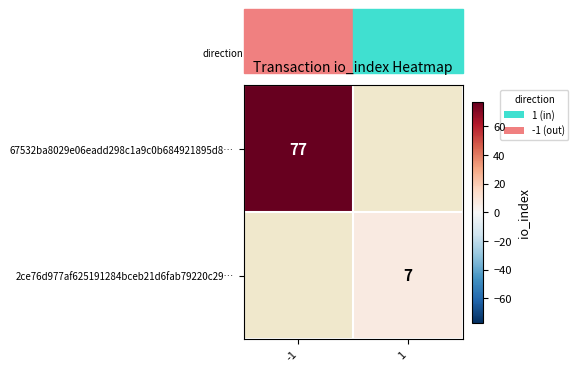

Which category has the highest value across all series?

-1